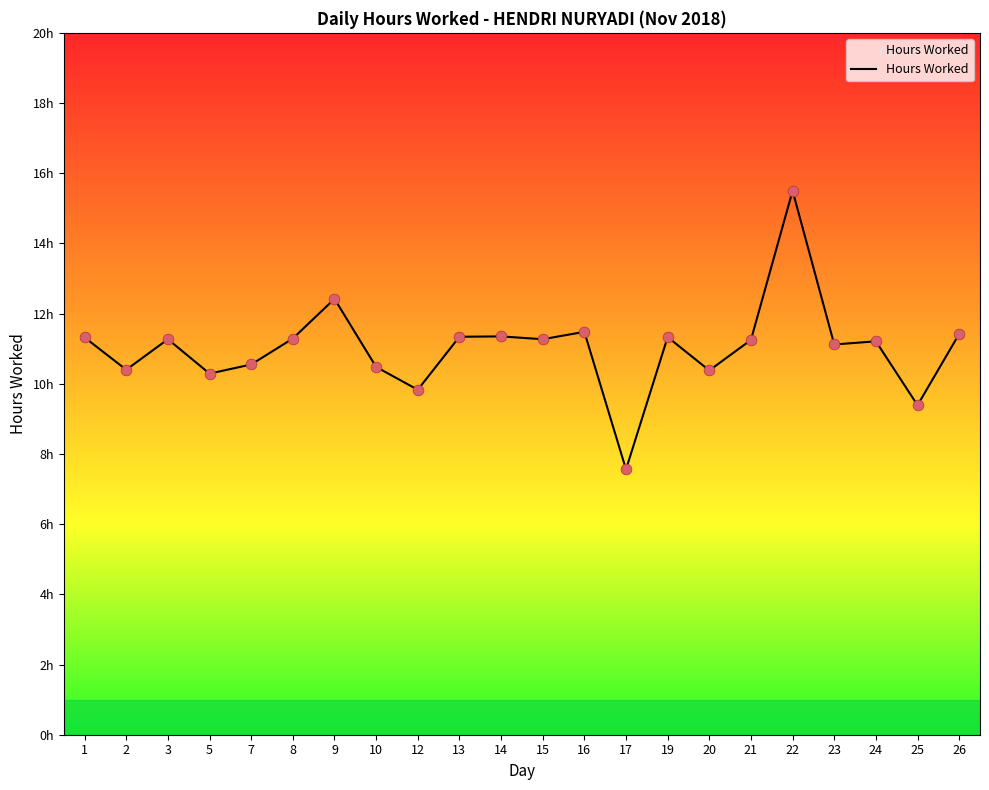

Does the chart have visible grid lines?

No